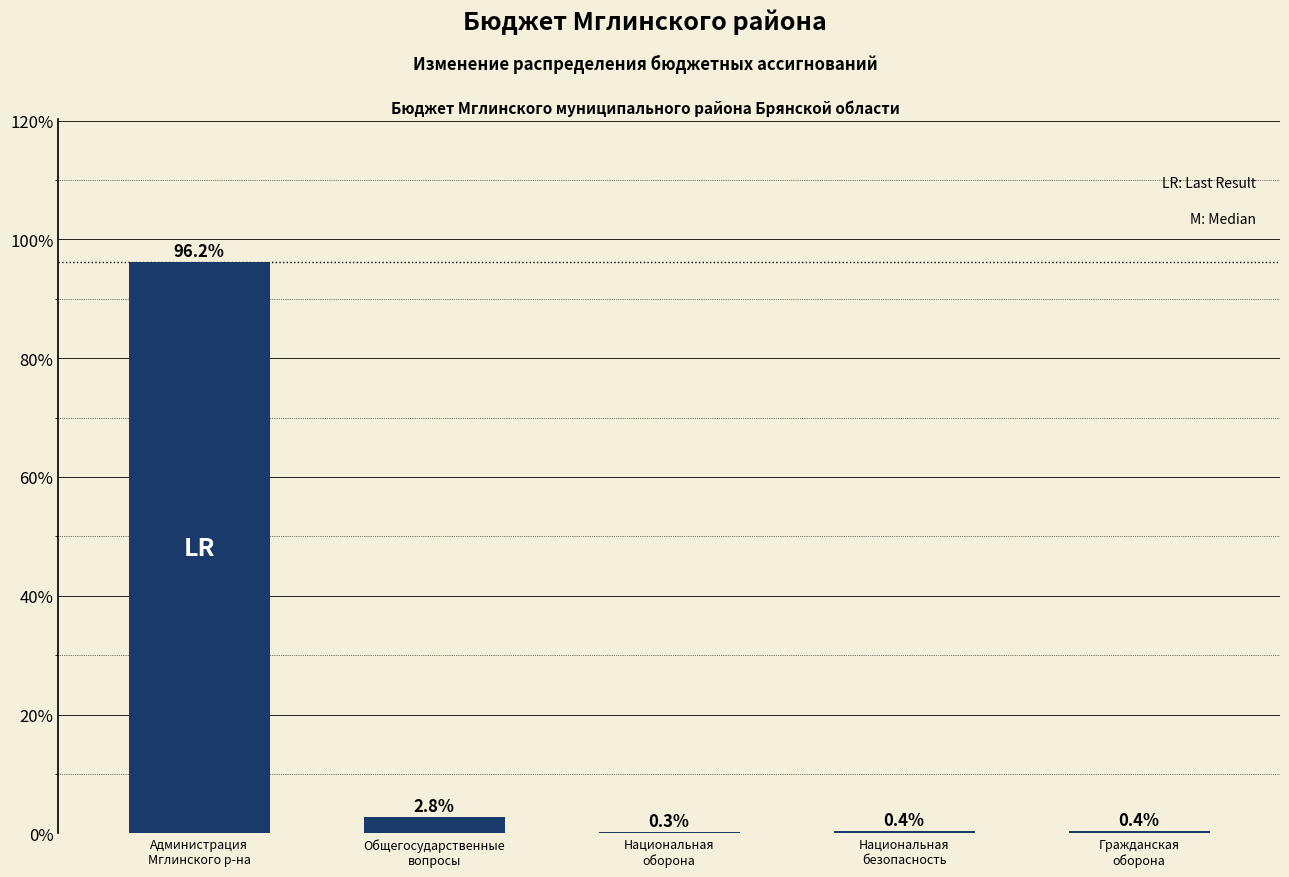

What is the greatest value displayed?

96.2